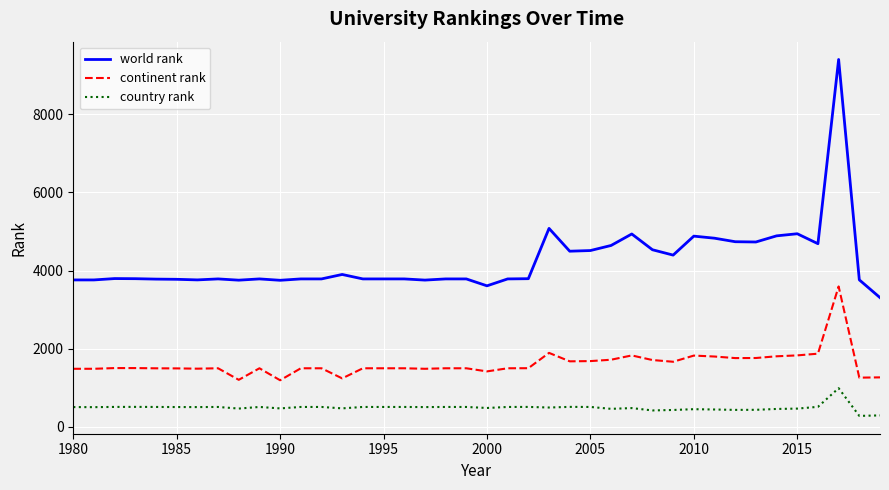

True or false: continent rank has more than 2 points higher than both neighbors.

True